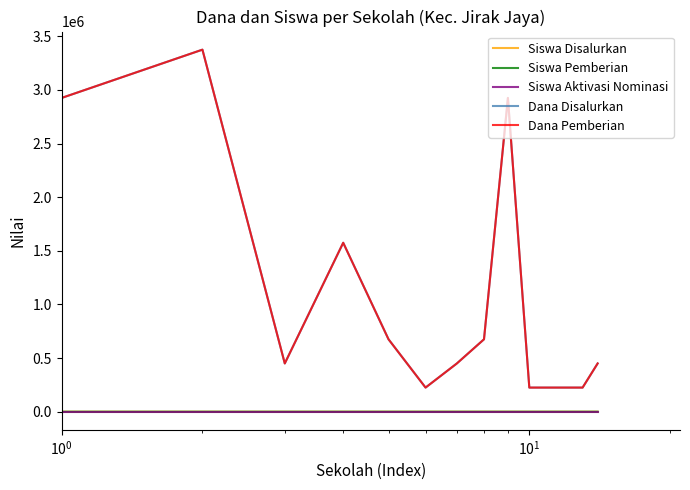

At how many categories does at least one series exceed 1486530?

4